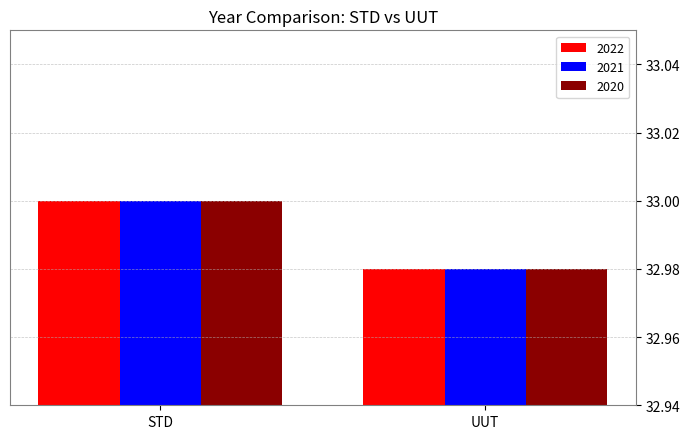

Are the bars horizontal?

No